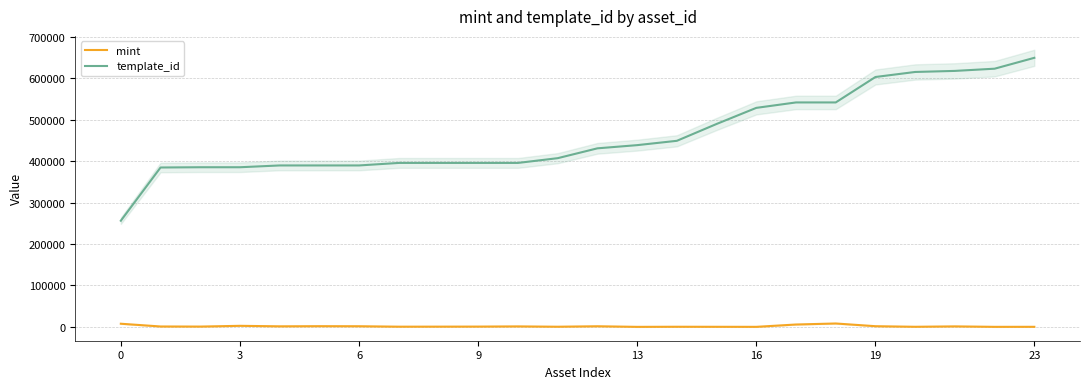

Reading left to right, transcribe all the data shown in this chart.

mint: 7711	1073	849	2658	1457	1812	1659	579	679	801	1269	484	1612	157	419	312	204	5832	8298	1751	348	1309	195	277
template_id: 256179	384541	385158	385161	389482	389482	389493	395565	395582	395582	395582	407032	430770	438459	448906	489525	528366	541468	541468	602830	614963	617507	622853	649082